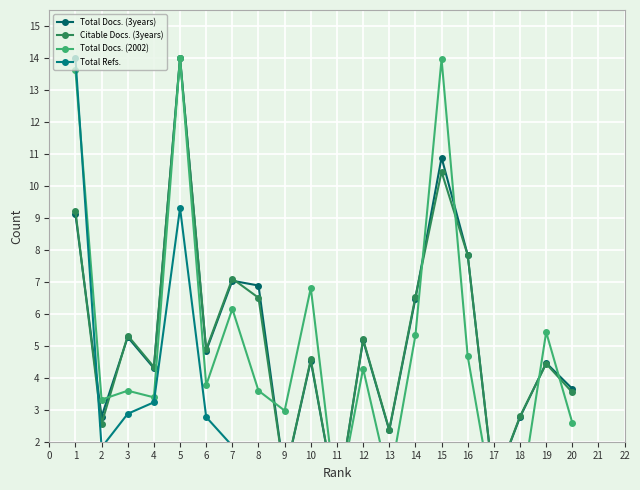

Reading left to right, transcribe all the data shown in this chart.

Total Docs. (3years): 9.1	2.8	5.3	4.3	14.0	4.8	7.0	6.9	0.9	4.5	0.0	5.2	2.4	6.5	10.9	7.8	0.6	2.8	4.5	3.7
Citable Docs. (3years): 9.2	2.6	5.3	4.3	14.0	4.9	7.1	6.5	0.9	4.6	0.0	5.2	2.4	6.5	10.4	7.8	0.6	2.8	4.4	3.5
Total Docs. (2002): 13.6	3.3	3.6	3.4	14.0	3.8	6.2	3.6	3.0	6.8	0.0	4.3	0.7	5.3	14.0	4.7	0.0	0.1	5.4	2.6
Total Refs.: 14.0	1.8	2.9	3.2	9.3	2.8	1.9	0.0	0.3	0.6	0.0	0.4	0.4	0.0	0.1	0.0	0.0	0.0	0.0	0.2